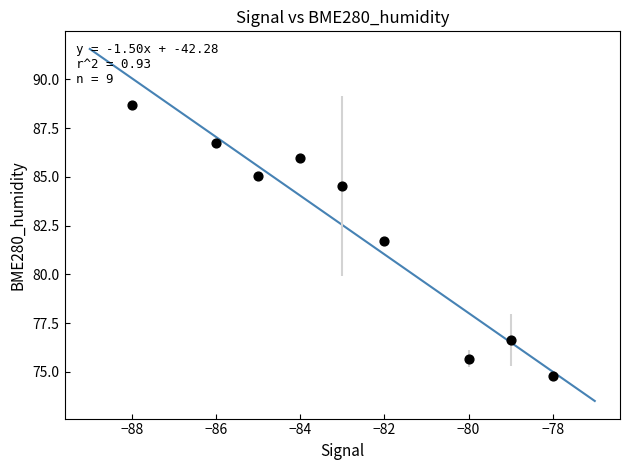

What Y value in the scatter plot is closest to 81?

81.7